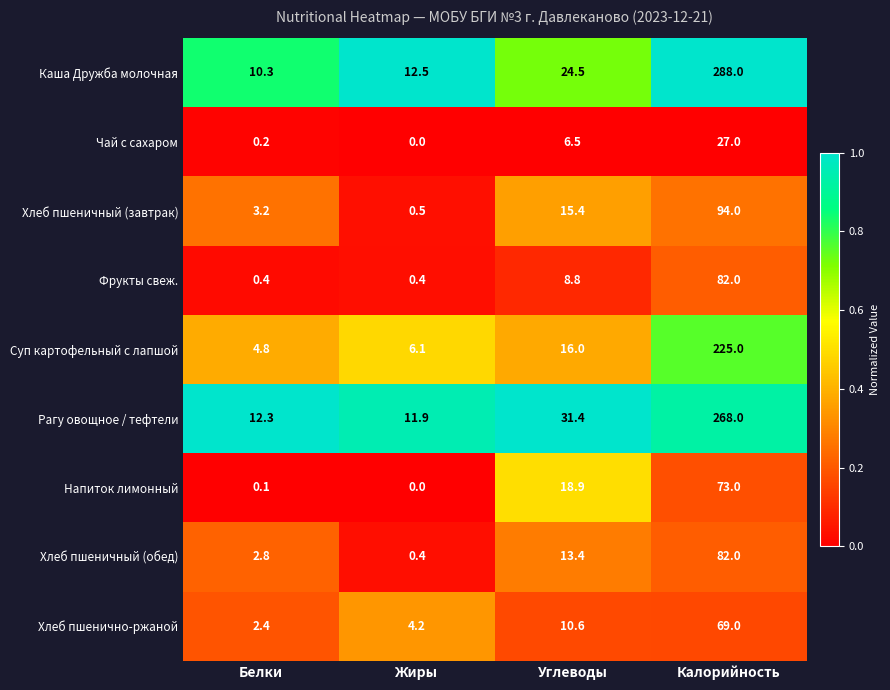

Which series has the largest total across all categories?

Каша Дружба молочная